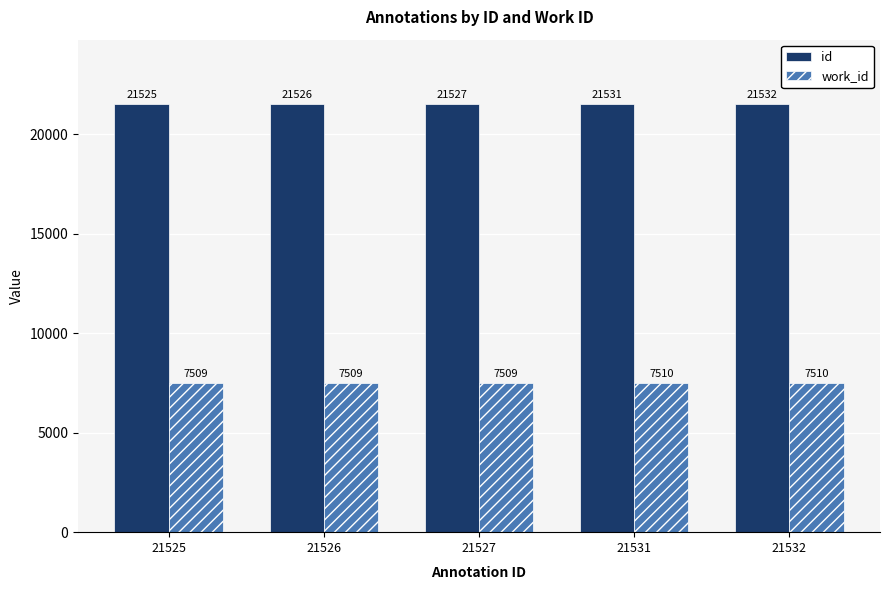

What is the minimum value shown in the chart?

7509